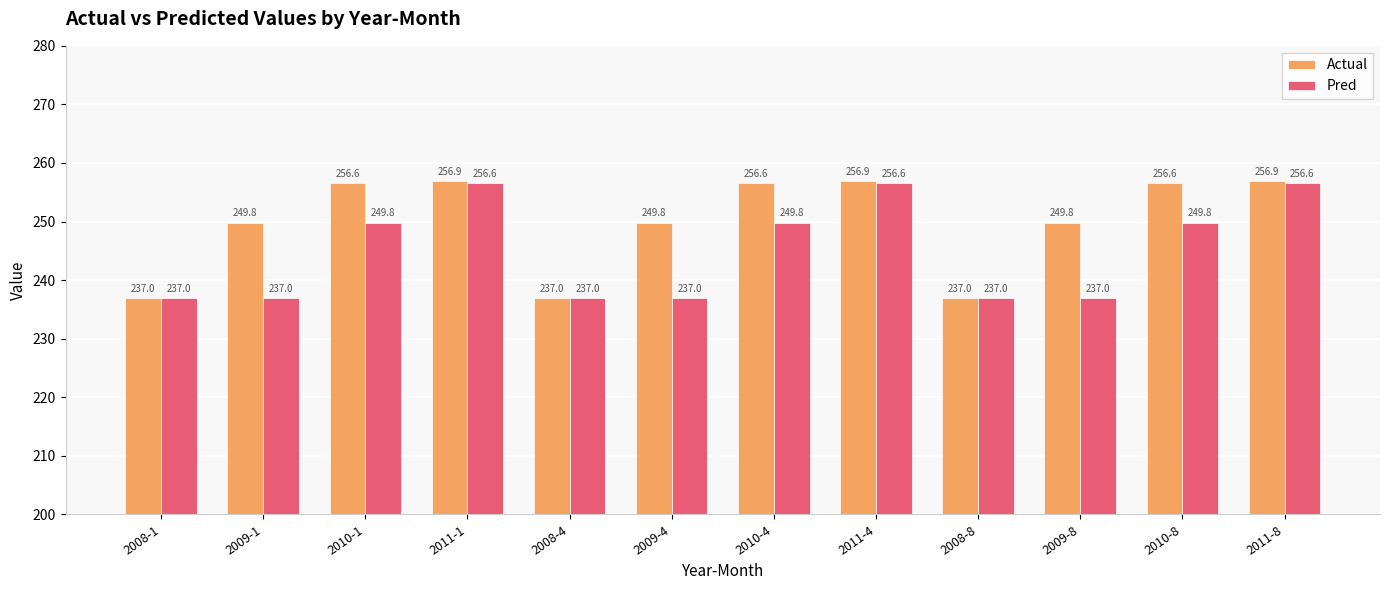

Does the chart contain stacked bars?

No